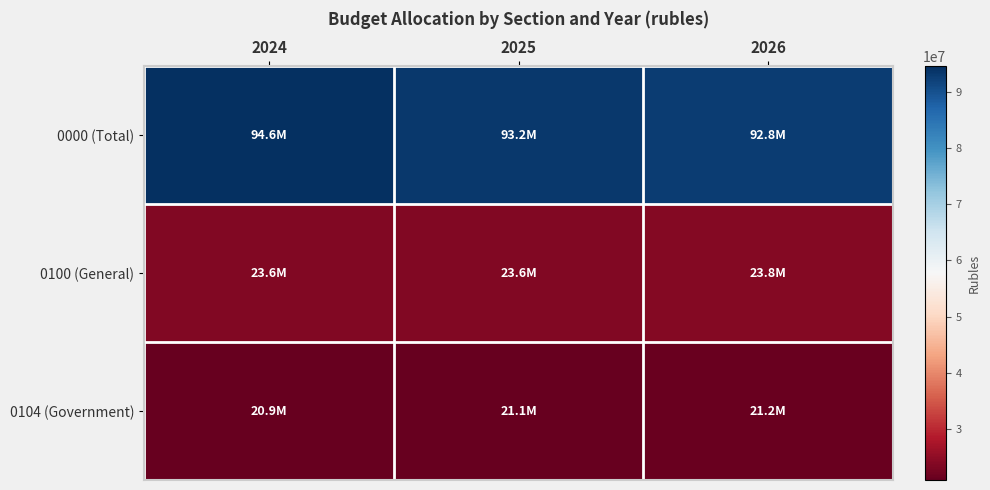

At 2026, list the series in order from smallest to largest.

0104 (Government), 0100 (General), 0000 (Total)